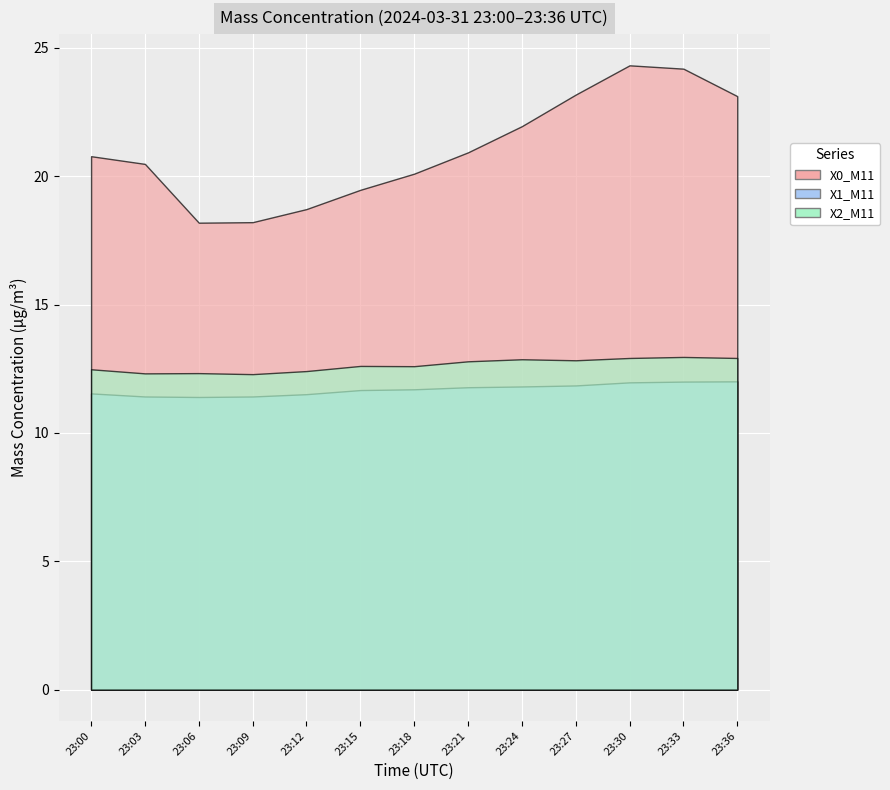

True or false: X0_M11 and X1_M11 intersect in this chart.

False